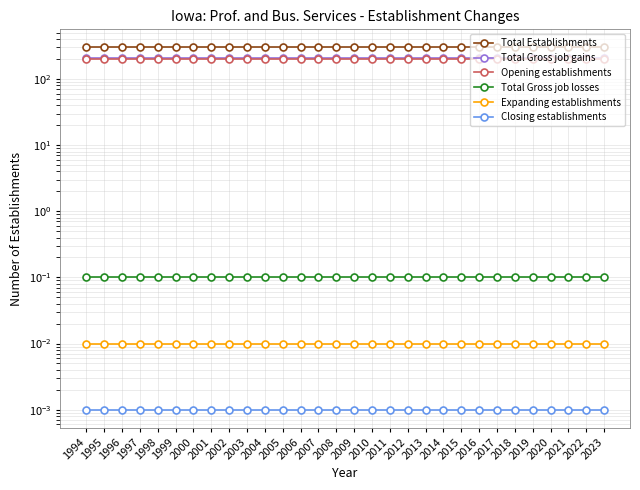

Does the chart have visible grid lines?

Yes